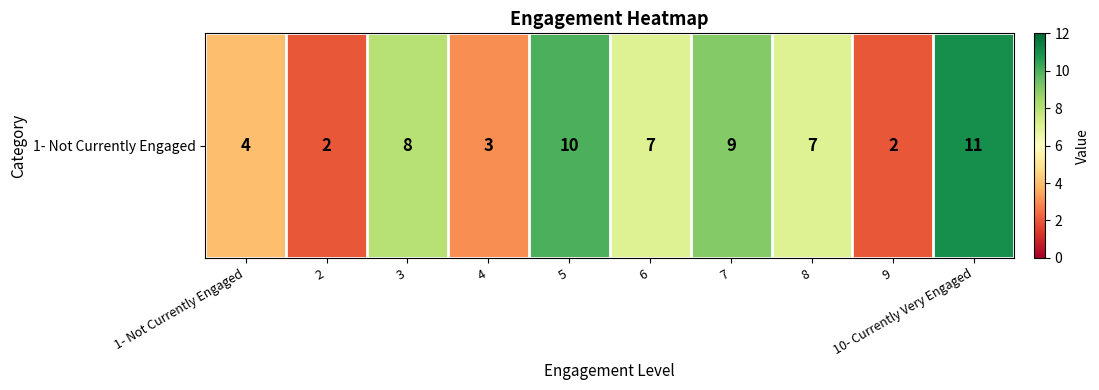

List the labels in order of value, largest first.

10- Currently Very Engaged, 5, 7, 3, 6, 8, 1- Not Currently Engaged, 4, 2, 9